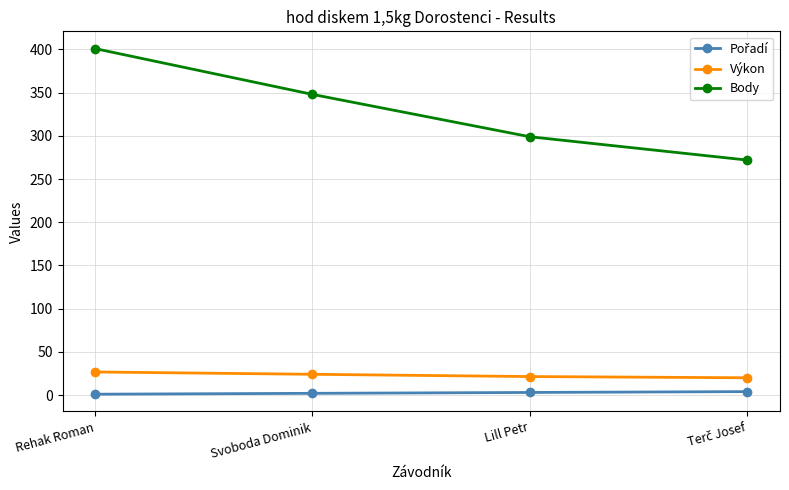

What is the value of the Výkon point at the 1st from the left?

26.7